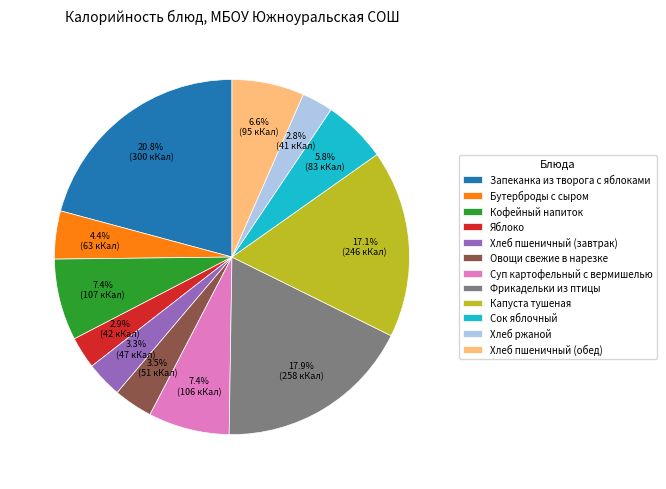

Which category has the biggest portion of the pie?

Запеканка из творога с яблоками